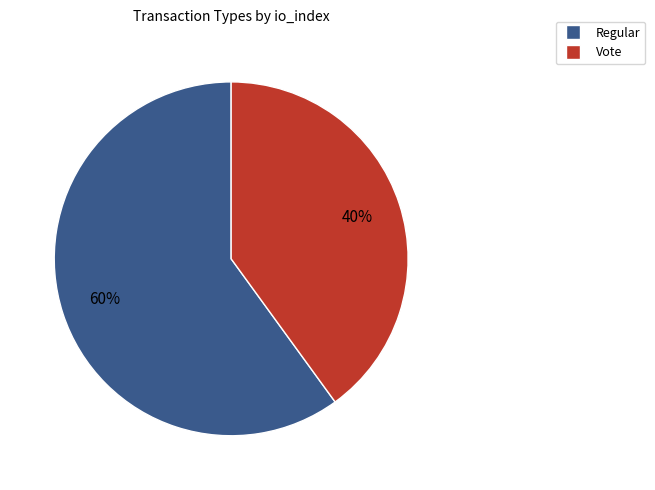

Is there a majority slice in this chart?

Yes